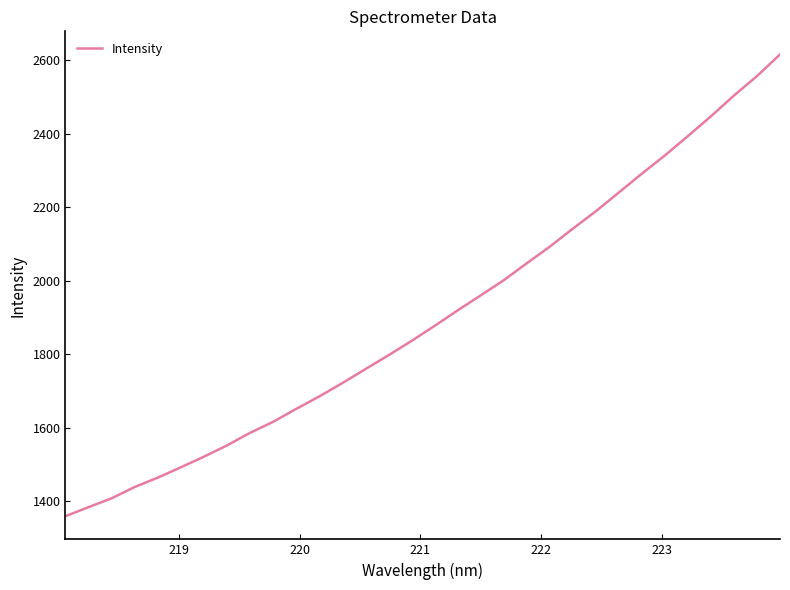

Reading left to right, what are all the values shown in this chart?

1359.4	1384.2	1408.2	1438.9	1464.3	1492.4	1521.3	1552.0	1586.2	1616.1	1651.3	1685.2	1721.5	1759.4	1797.1	1836.1	1876.9	1919.1	1959.9	2001.1	2047.3	2092.5	2141.4	2188.8	2239.9	2291.1	2340.8	2393.4	2447.2	2503.7	2556.5	2615.5